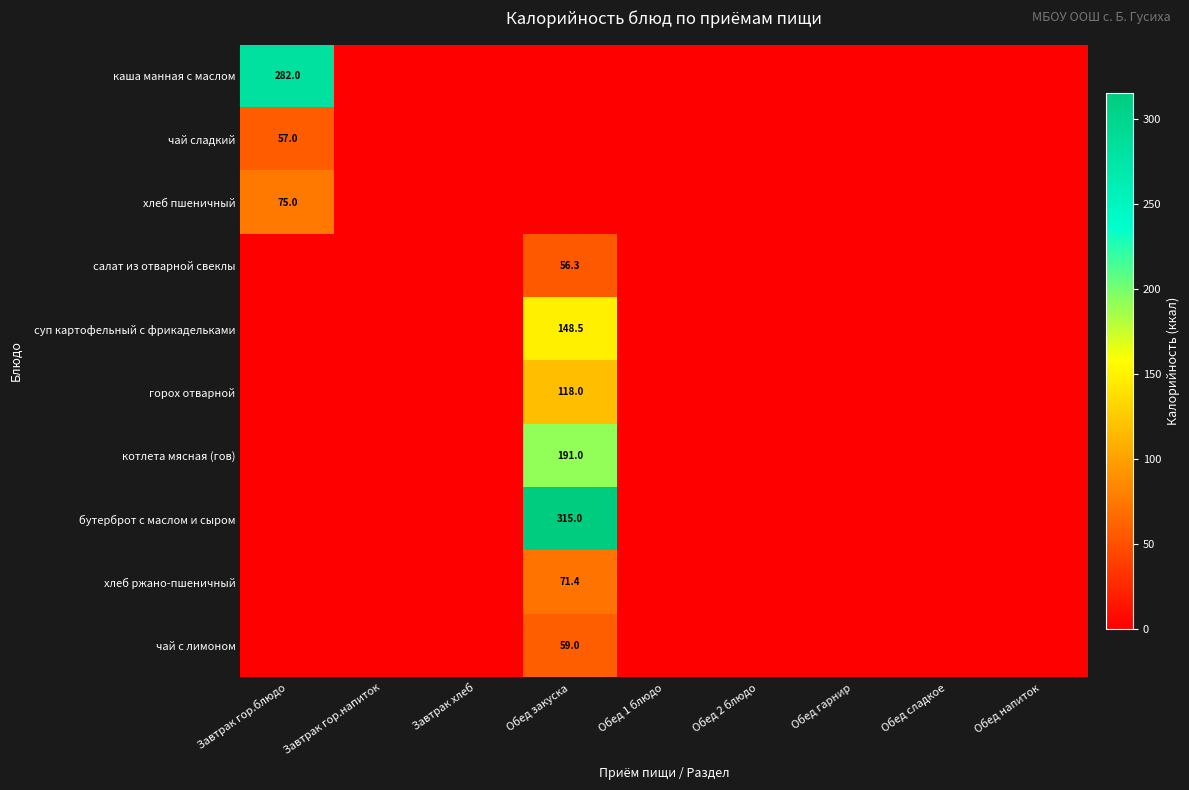

Is it true that хлеб ржано-пшеничный equals 71.4 at Обед закуска?

True